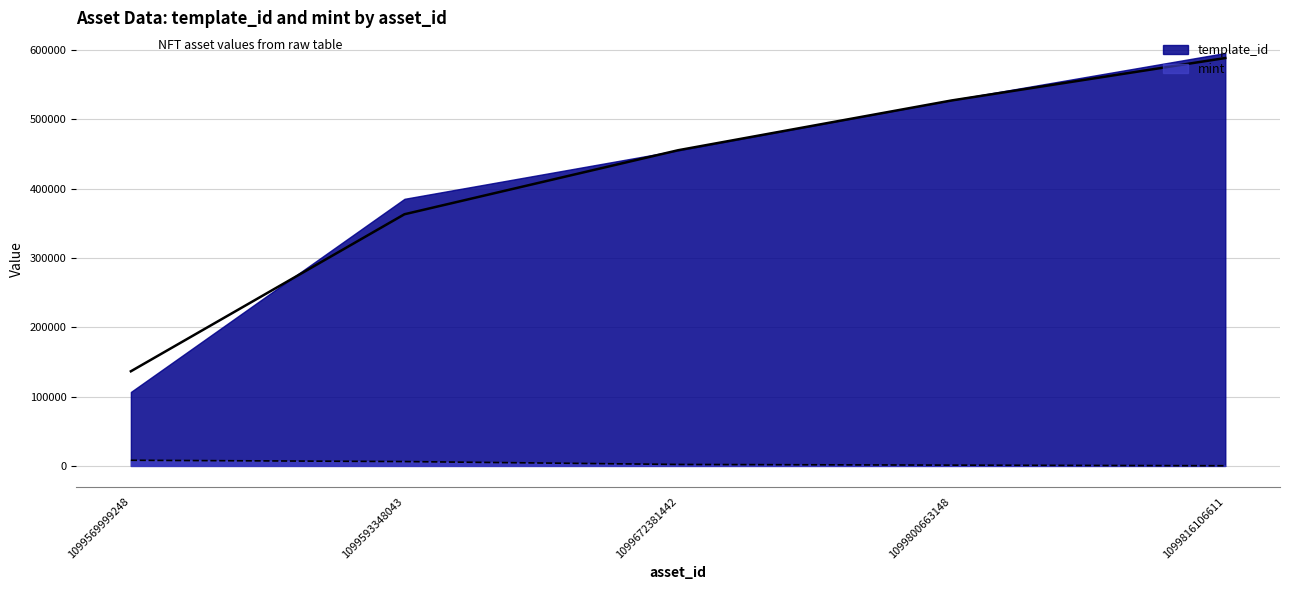

How many lines are shown in the chart?

2